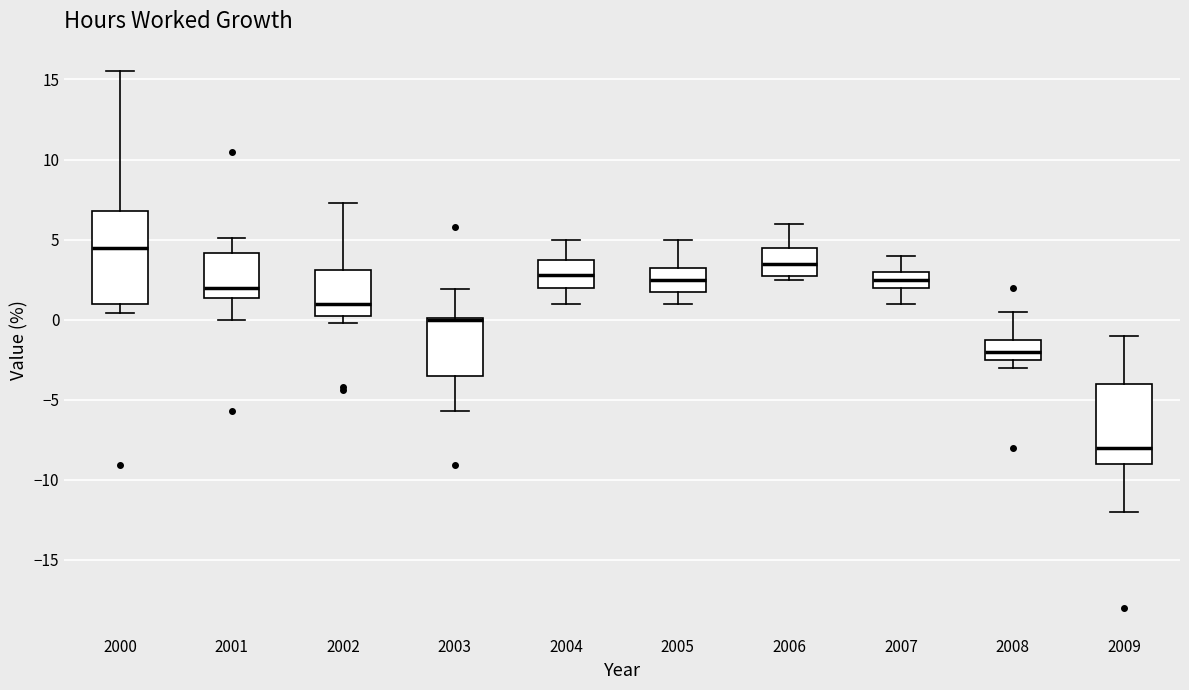

Reading left to right, transcribe this box plot: for each box, give where its median line is, the range the box spans, and where its two whiskers end, as read against the y-axis. The values are not printed on the chart, so give them approximately, as read against the axis.

2000: median 4.5, box 1.0 to 7.0, whiskers 0.5 to 15.5
2001: median 2.0, box 1.5 to 4.0, whiskers 0.0 to 5.0
2002: median 1.0, box 0.5 to 3.0, whiskers 0.0 to 7.5
2003: median 0.0 (drawn on the box's upper edge), box -3.5 to 0.0, whiskers -5.5 to 2.0
2004: median 3.0, box 2.0 to 4.0, whiskers 1.0 to 5.0
2005: median 2.5, box 2.0 to 3.5, whiskers 1.0 to 5.0
2006: median 3.5, box 3.0 to 4.5, whiskers 2.5 to 6.0
2007: median 2.5, box 2.0 to 3.0, whiskers 1.0 to 4.0
2008: median -2.0, box -2.5 to -1.0, whiskers -3.0 to 0.5
2009: median -8.0, box -9.0 to -4.0, whiskers -12.0 to -1.0